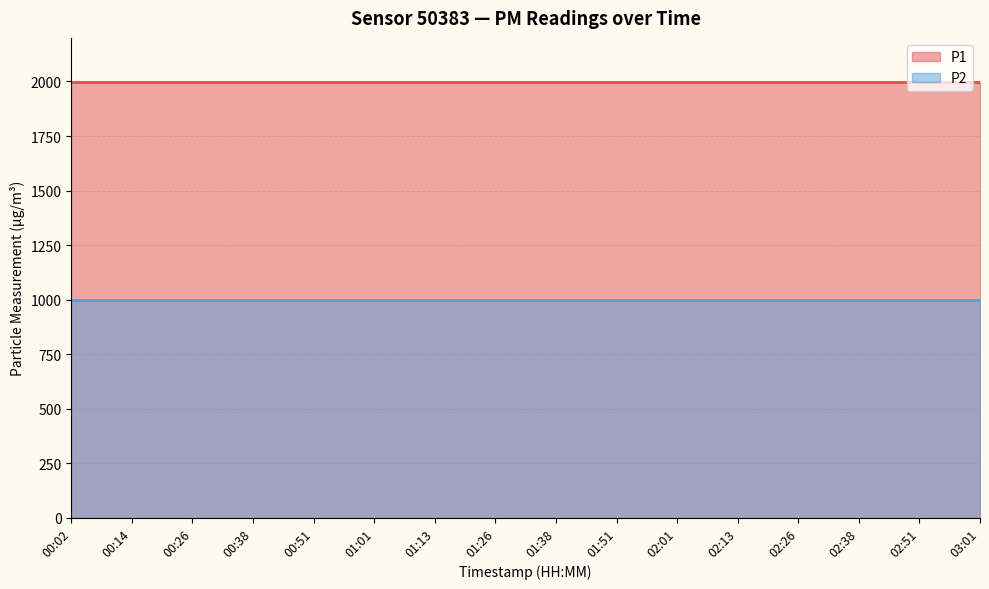

Which label corresponds to the smallest value in the chart?

00:02